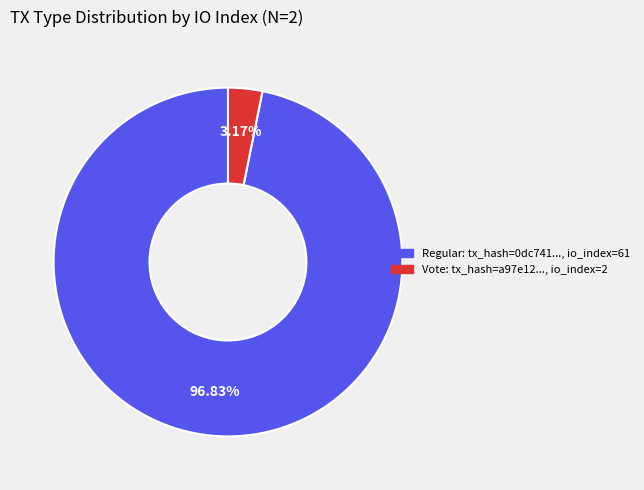

Does any single category account for the majority?

Yes